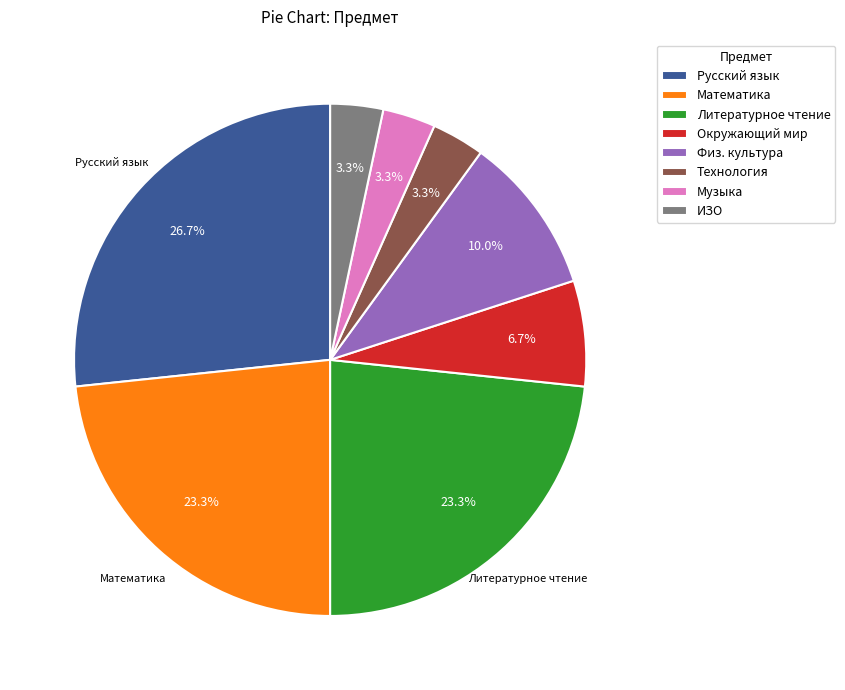

To the nearest percent, what is the average slice percentage?

12%